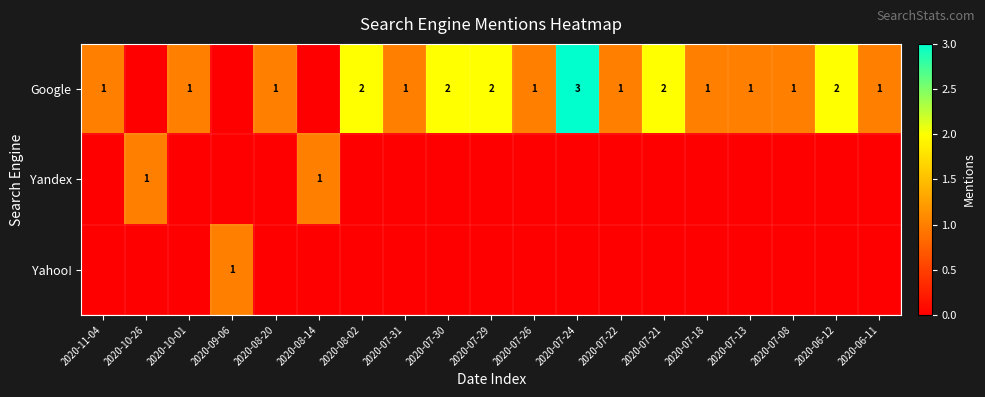

The Yandex series shows 1 at 2020-10-26. True or false?

True